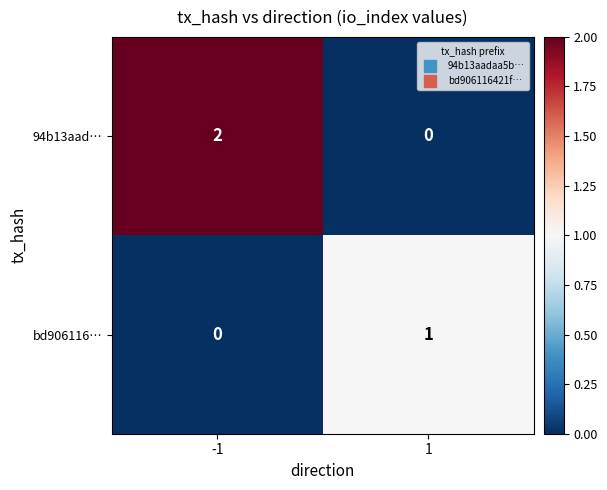

The 94b13aad… series shows -1 at 1. True or false?

False